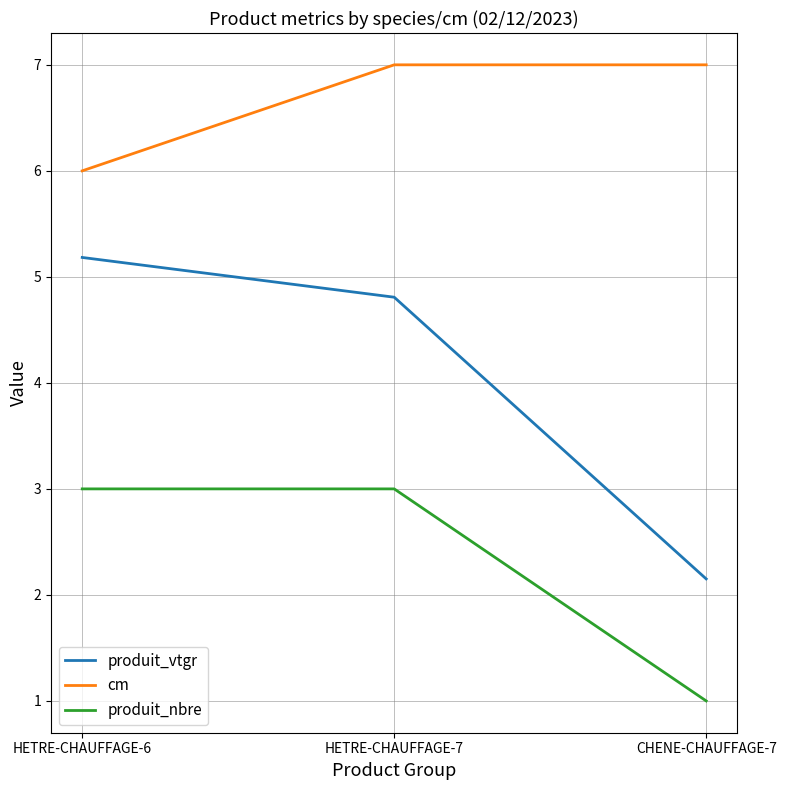

At which category is the sum across all series the highest?

HETRE-CHAUFFAGE-7